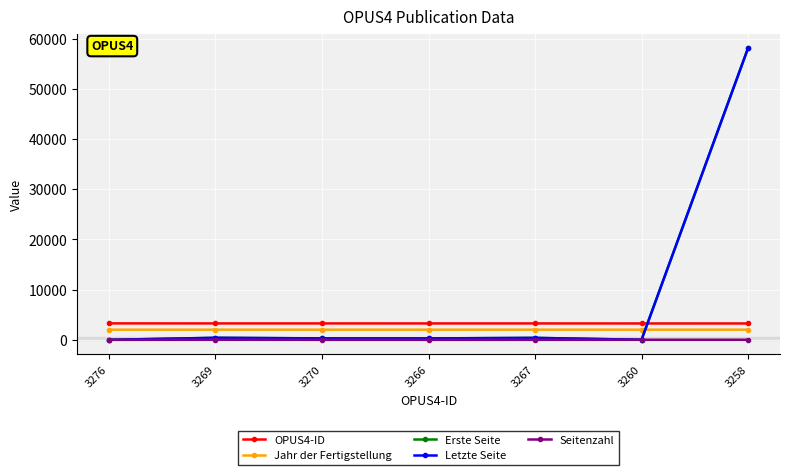

What are all the series names shown in the legend?

OPUS4-ID, Jahr der Fertigstellung, Erste Seite, Letzte Seite, Seitenzahl